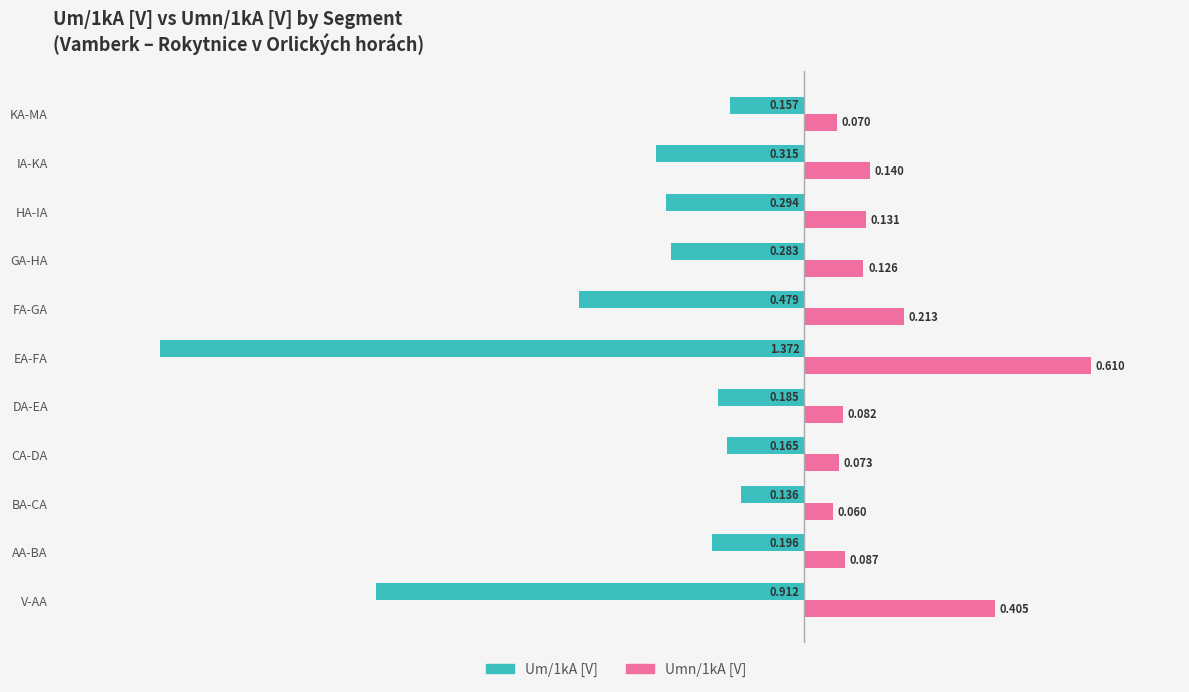

Where is Umn/1kA [V] nearest to the value 0?

BA-CA